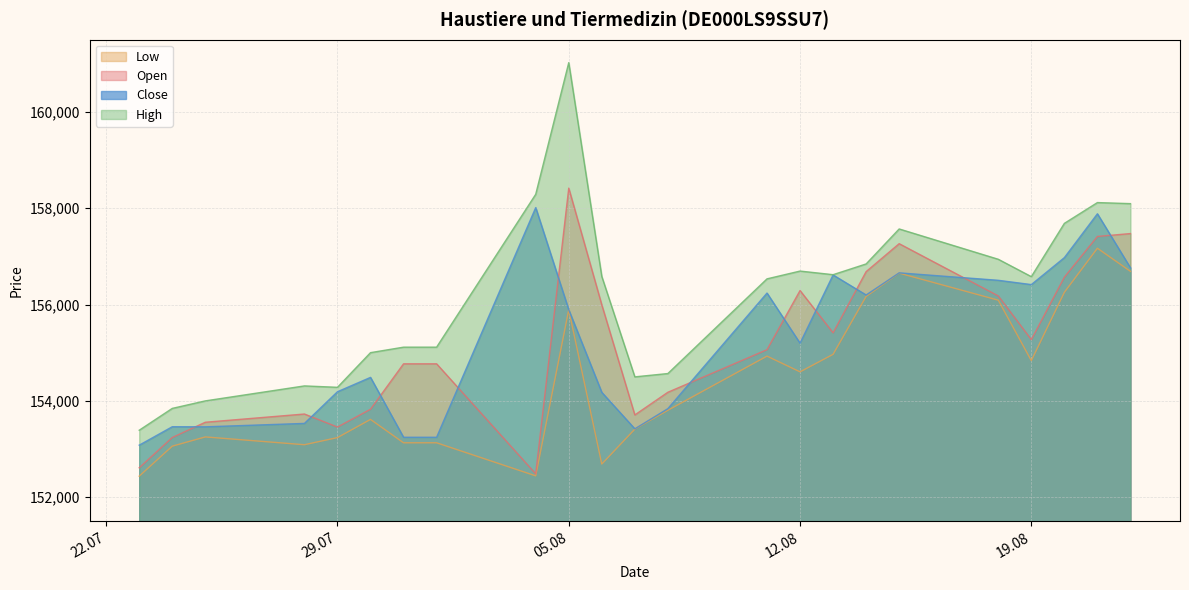

What is the label of the 14th point from the left?

11.08.2025